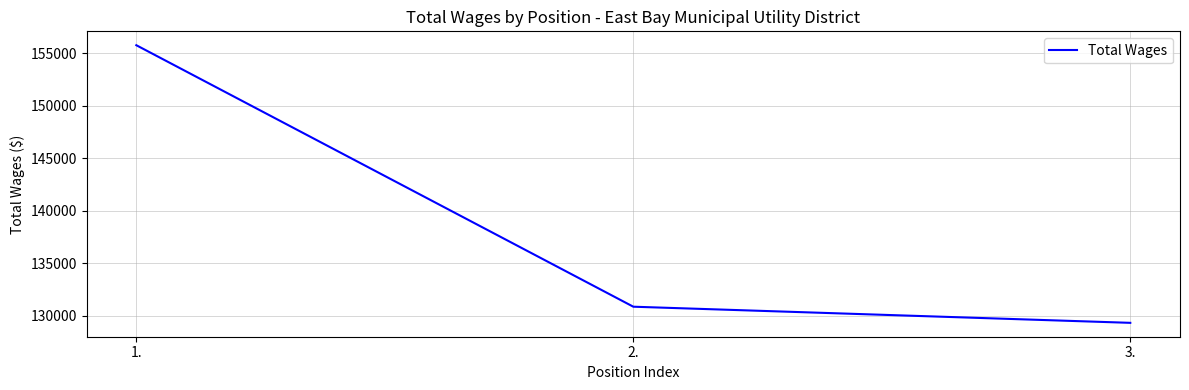

List the labels in order of value, smallest first.

3., 2., 1.